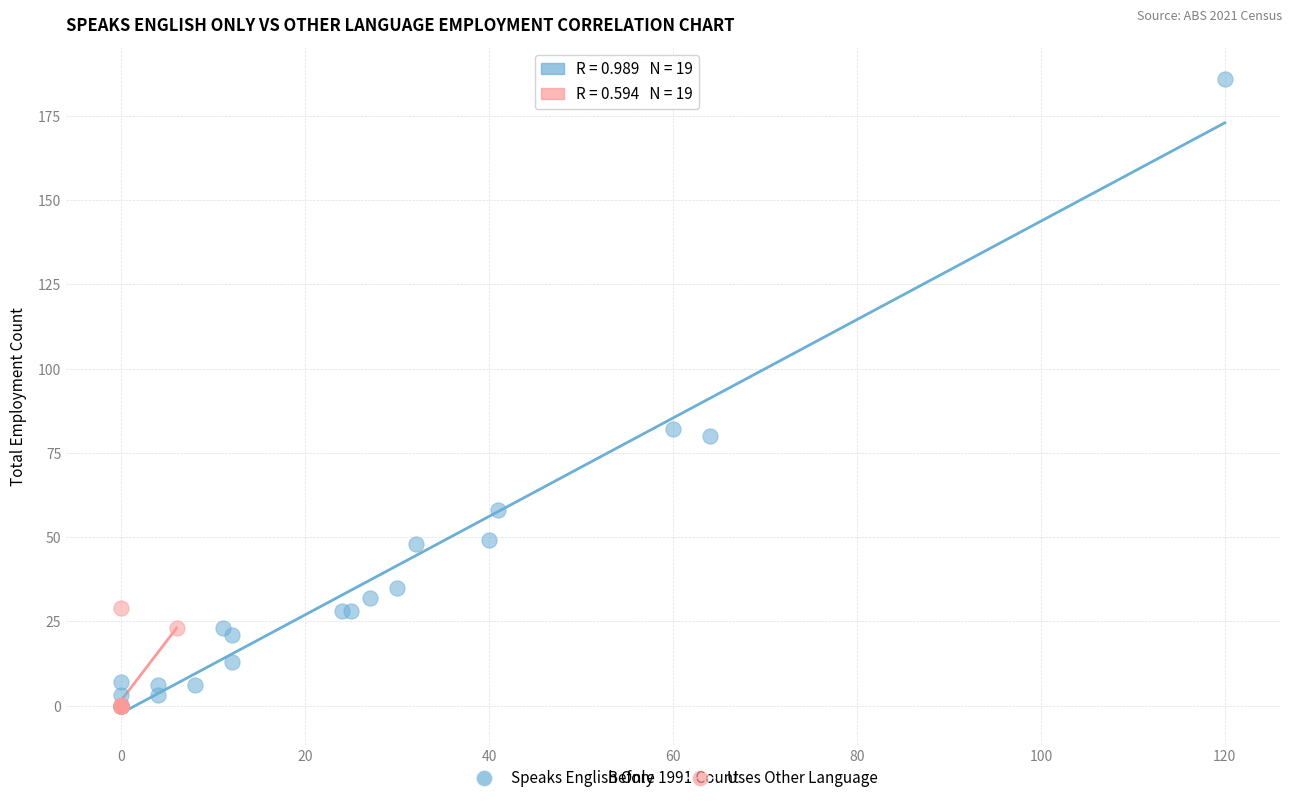

Which series has the largest Y range (max minus min)?

Speaks English Only